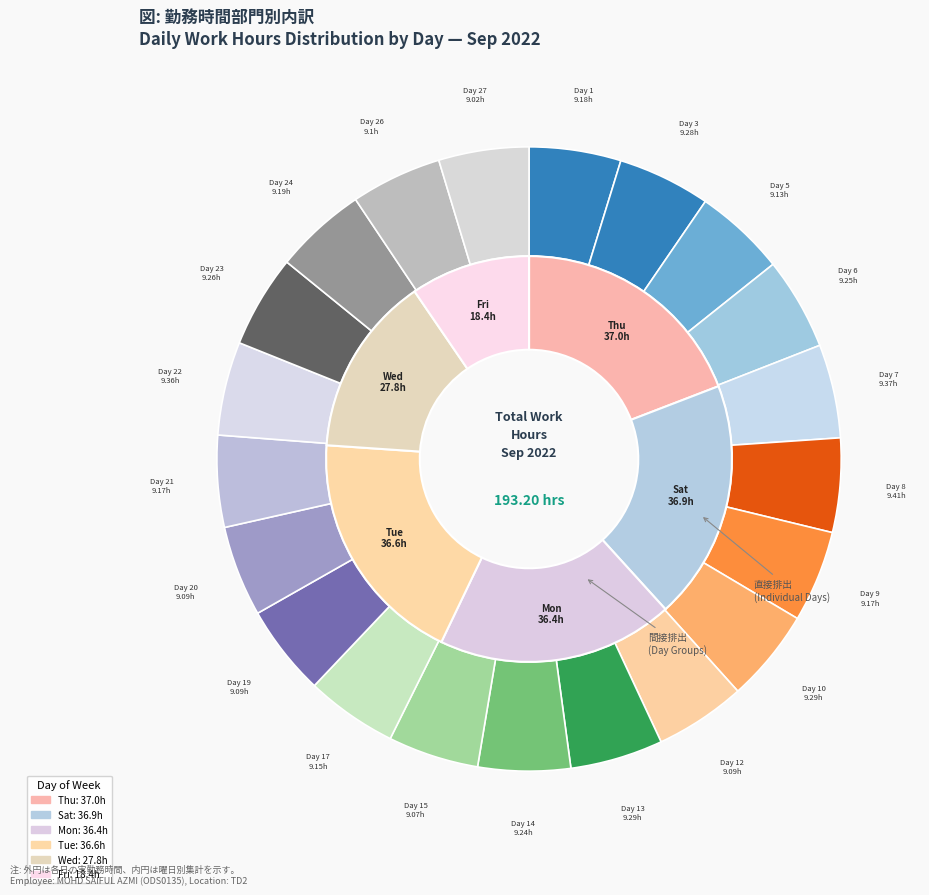

Approximately how many times larger is the value at Day 8 compared to Day 27?

1.0